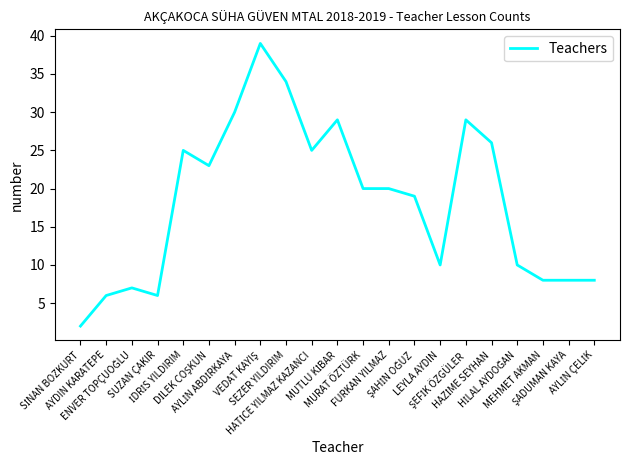

What is the smallest value displayed?

2